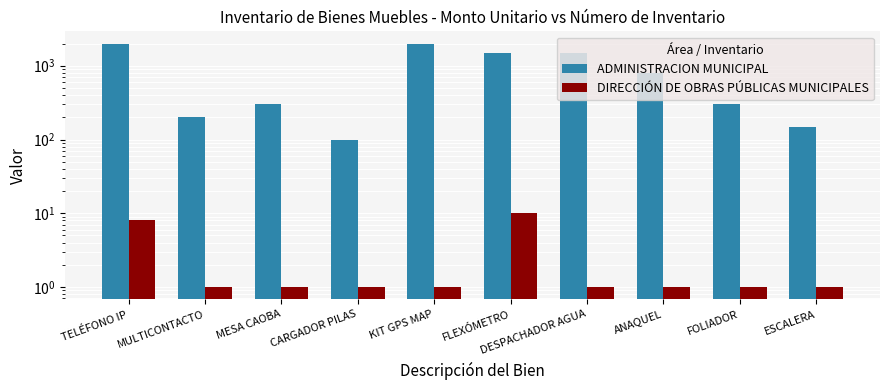

Read the ADMINISTRACION MUNICIPAL value at KIT GPS MAP, to the nearest 100.

2000